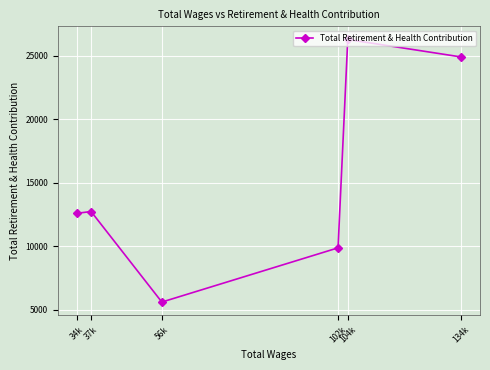

What is the change in value from 104k to 102k?

-16421